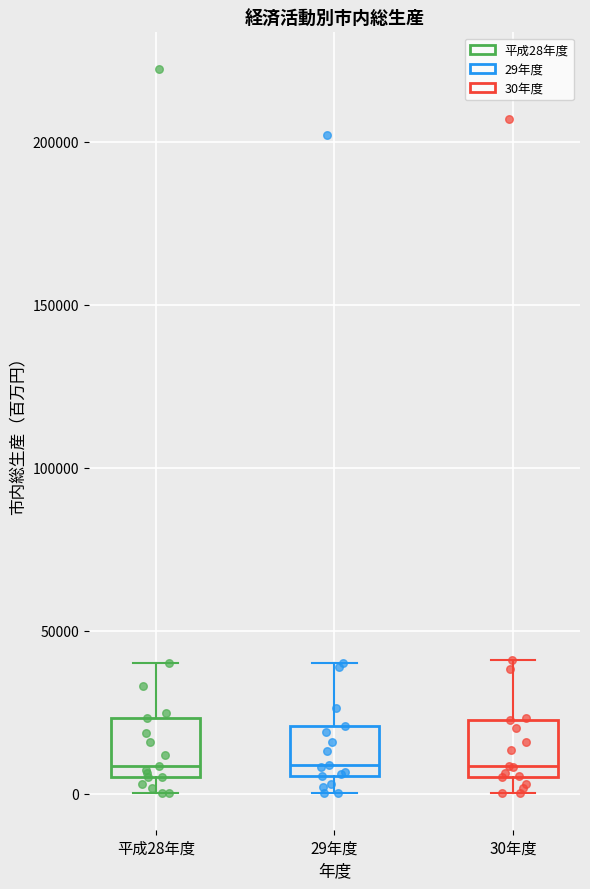

Where does the median line of the box for 平成28年度 sit on the y-axis? The values are not printed on the chart, so give them approximately, as read against the axis.

10000